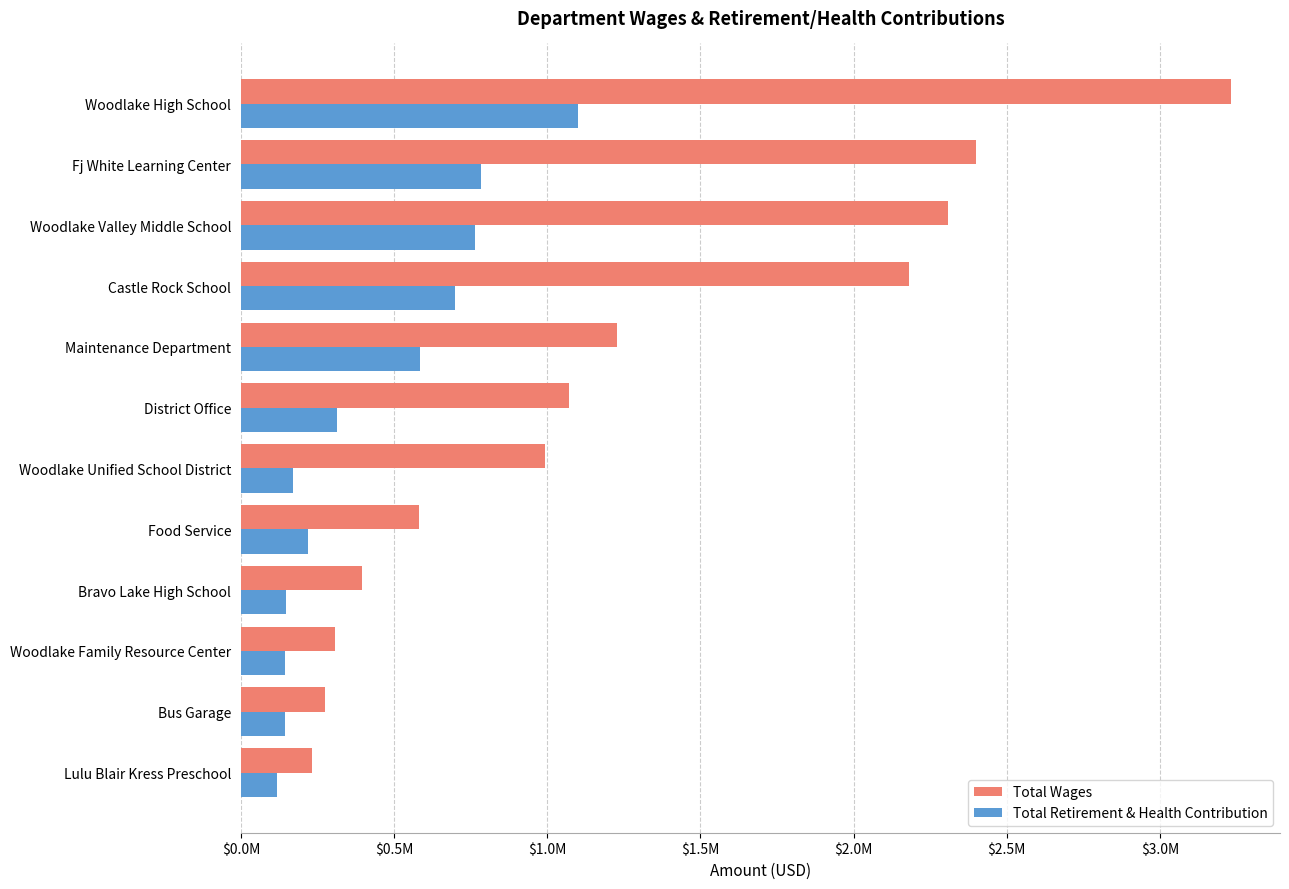

What are all the series names shown in the legend?

Total Wages, Total Retirement & Health Contribution